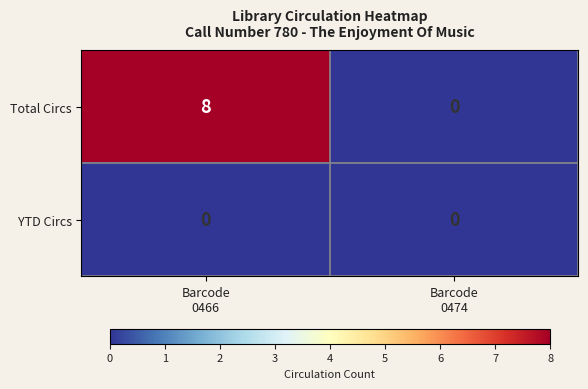

How many values in the Total Circs series are below 8?

1